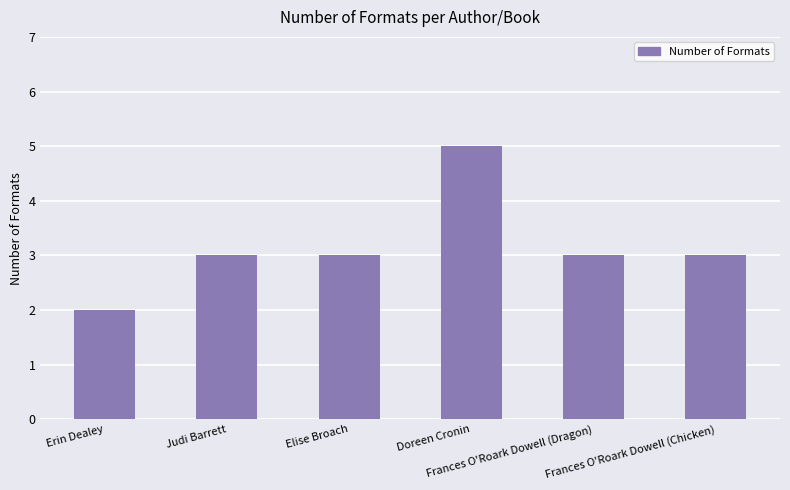

Count the values in the range 3 to 4.

4